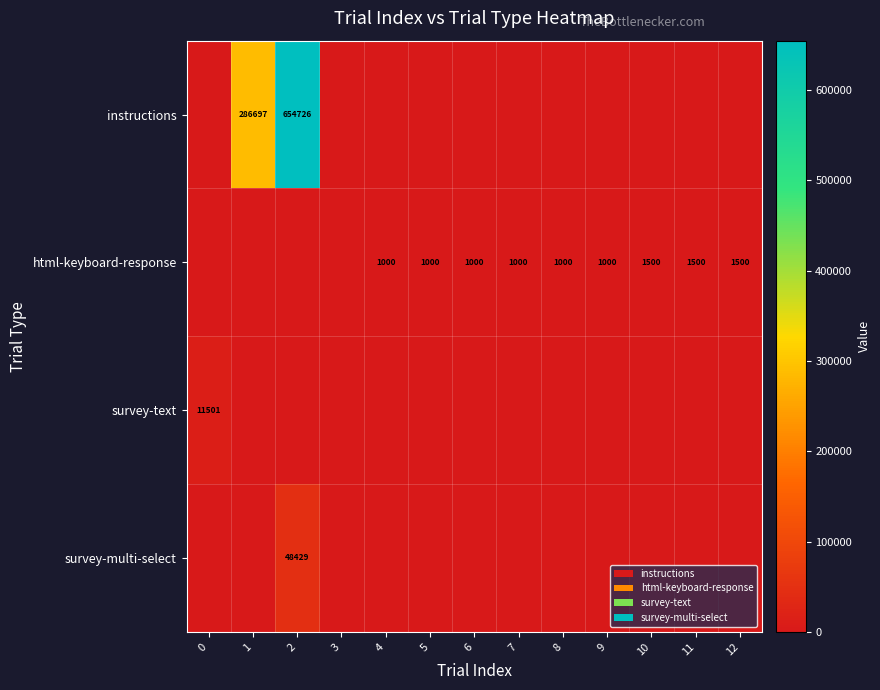

What is the difference between the html-keyboard-response values at 12 and 8?

500